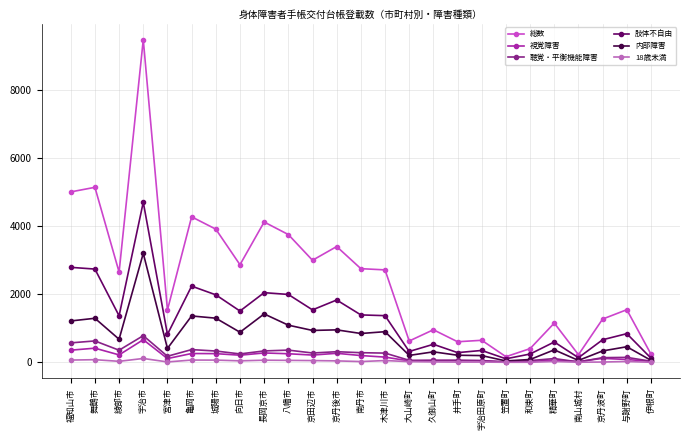

True or false: 聴覚・平衡機能障害 and 総数 intersect in this chart.

False